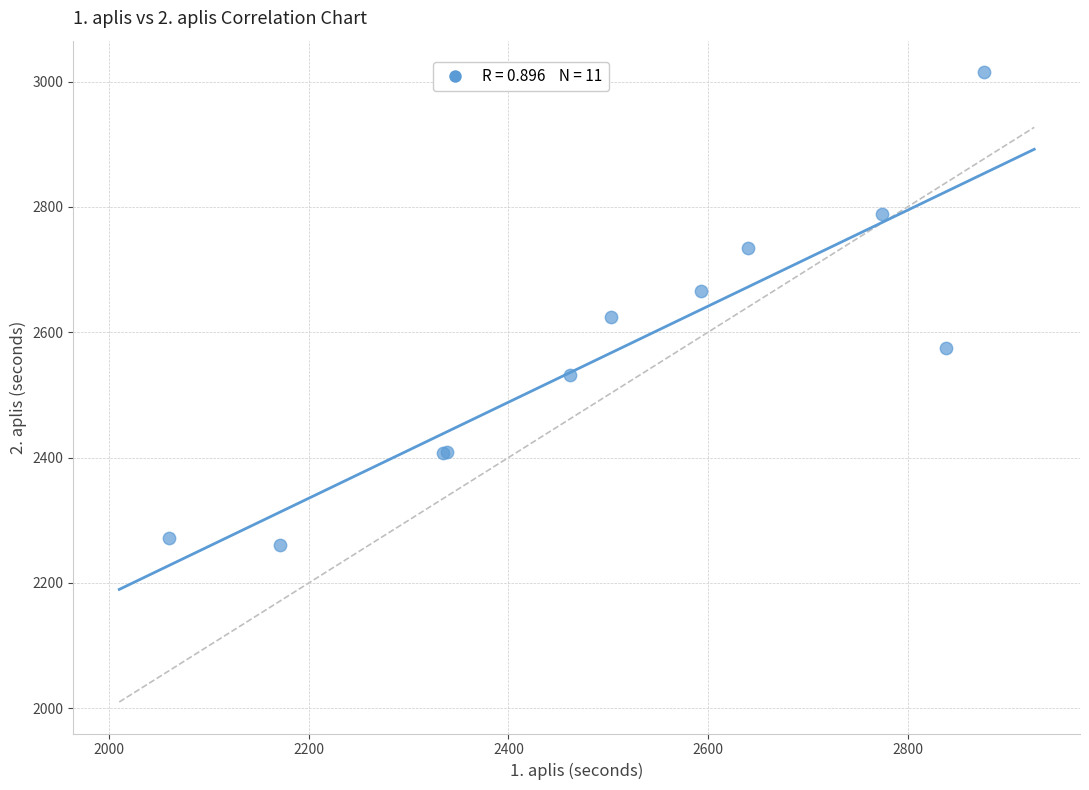

What Y value in the scatter plot is closest to 2637?

2624